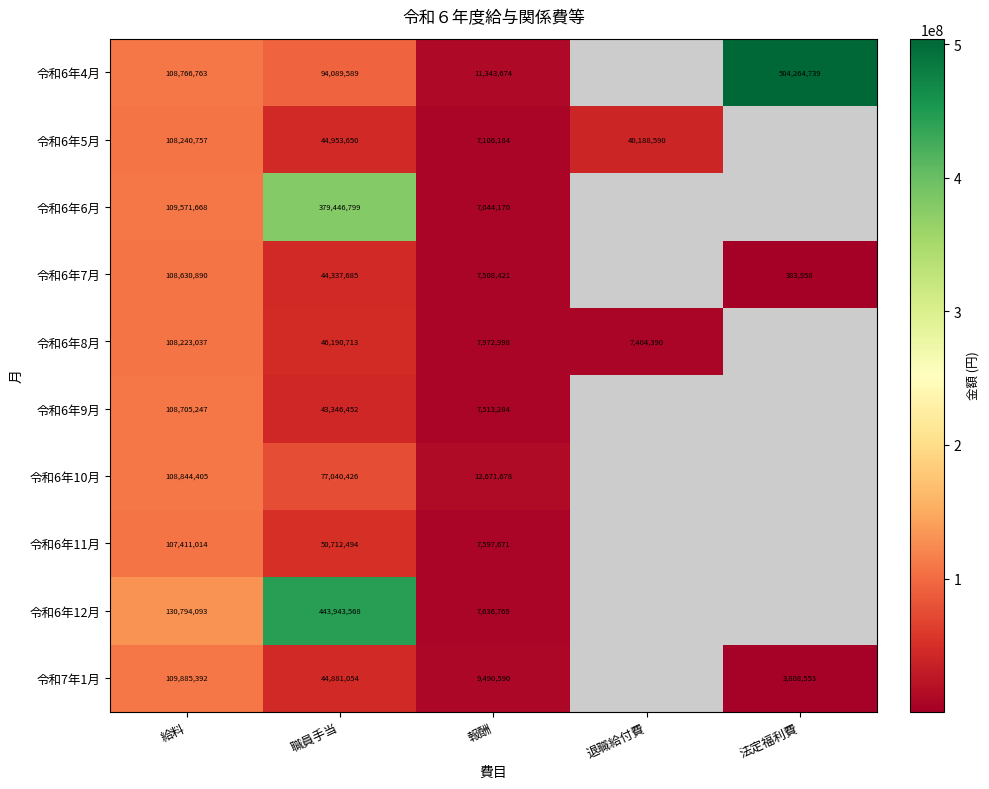

True or false: 令和6年4月 has a value of 94089589 at 職員手当.

True